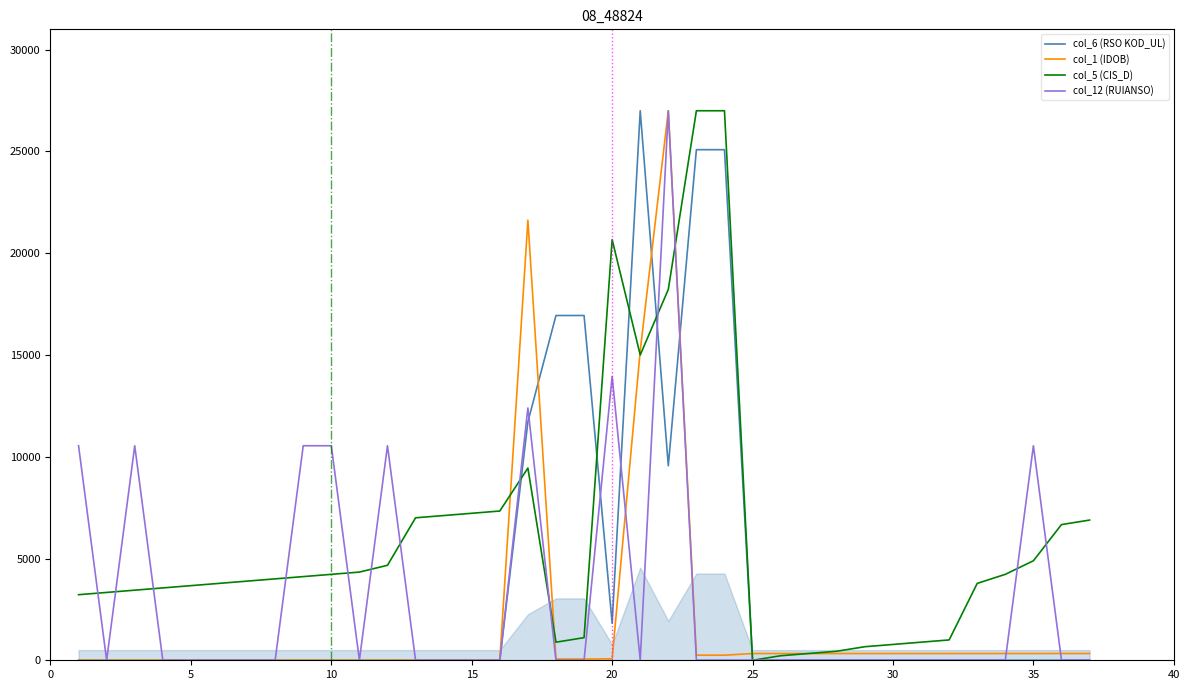

How many data points in col_1 (IDOB) are above 72?

19